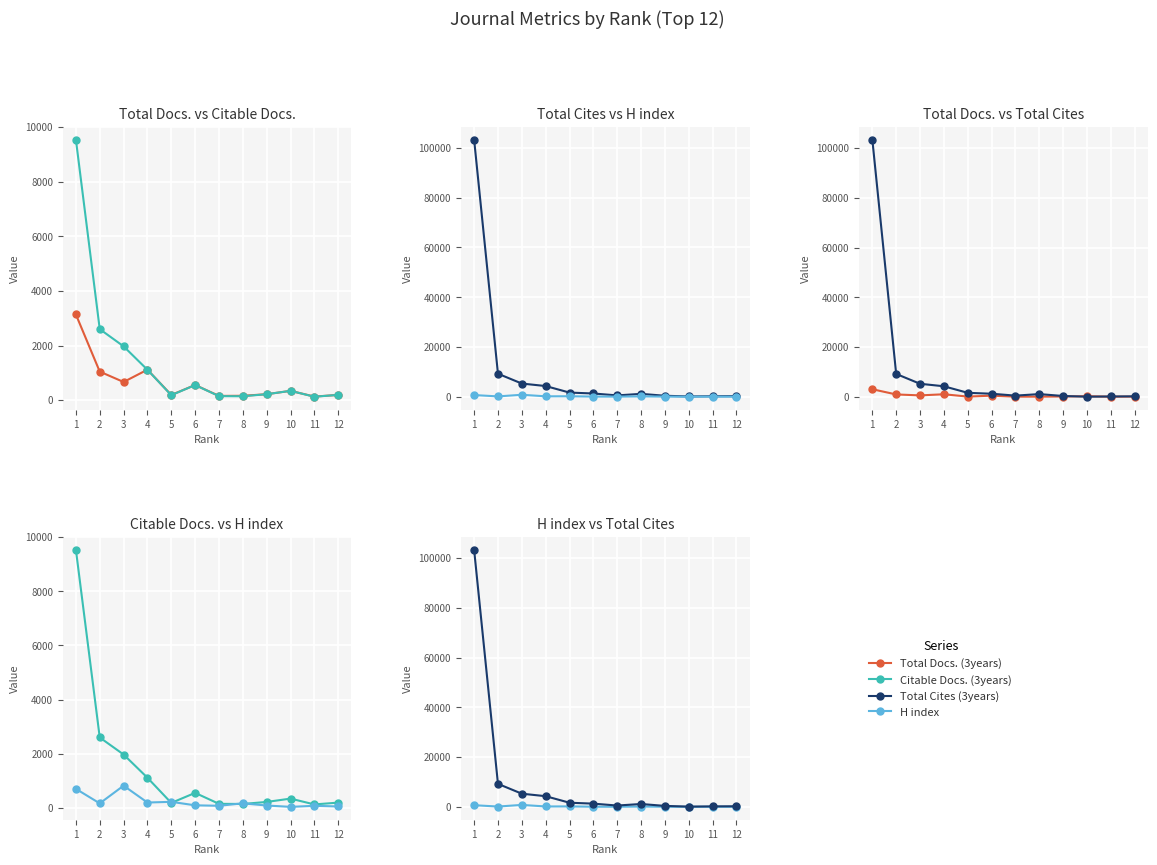

Which series ends up on top after the final intersection of H index and Total Docs. (3years)?

Total Docs. (3years)